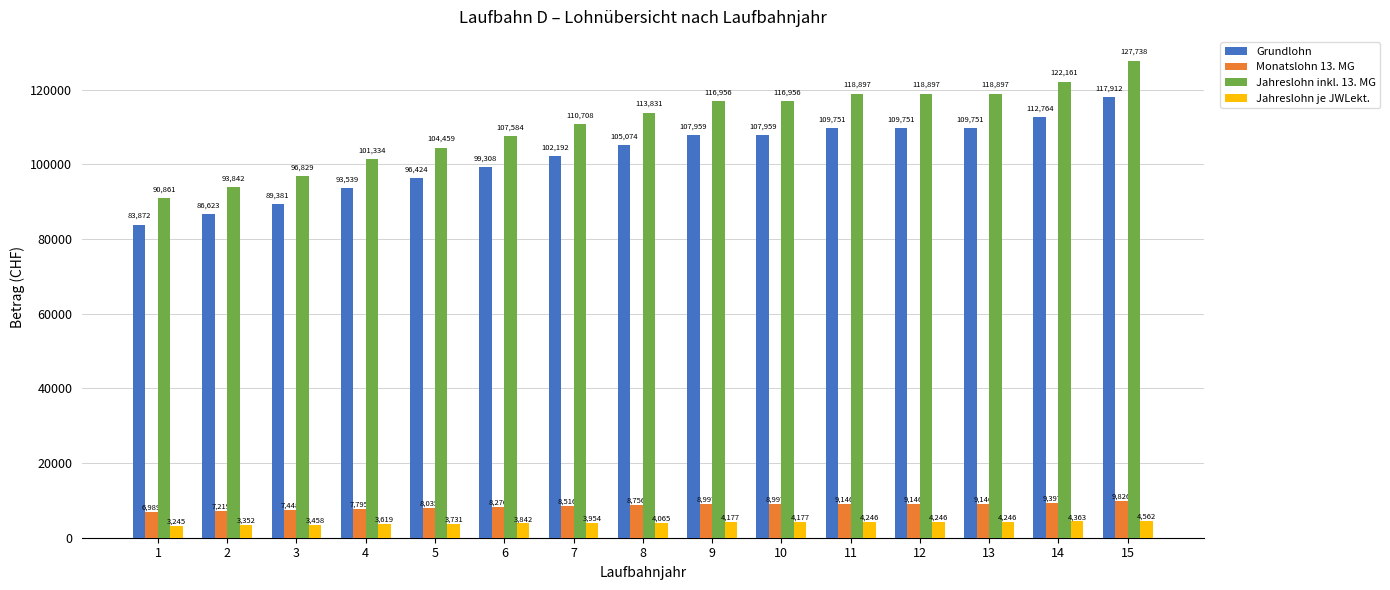

Where is Monatslohn 13. MG nearest to the value 8407?

7